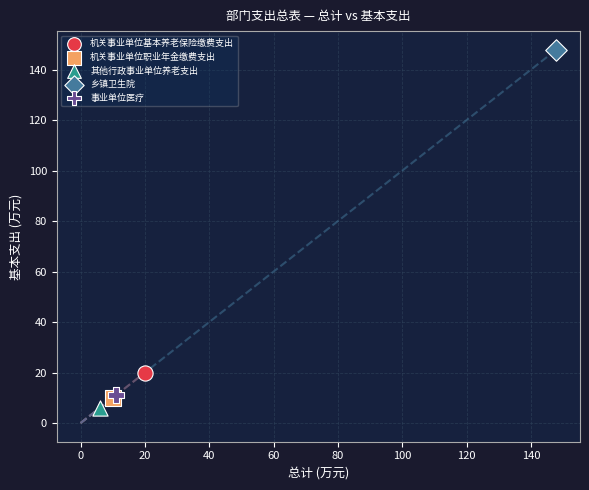

Which series reaches the maximum Y coordinate?

乡镇卫生院